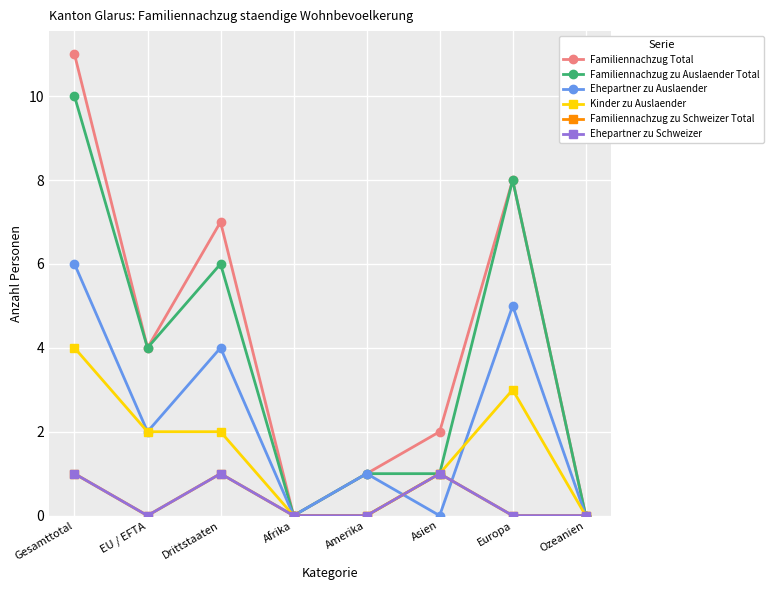

The value of Familiennachzug Total at Drittstaaten is 2. True or false?

False